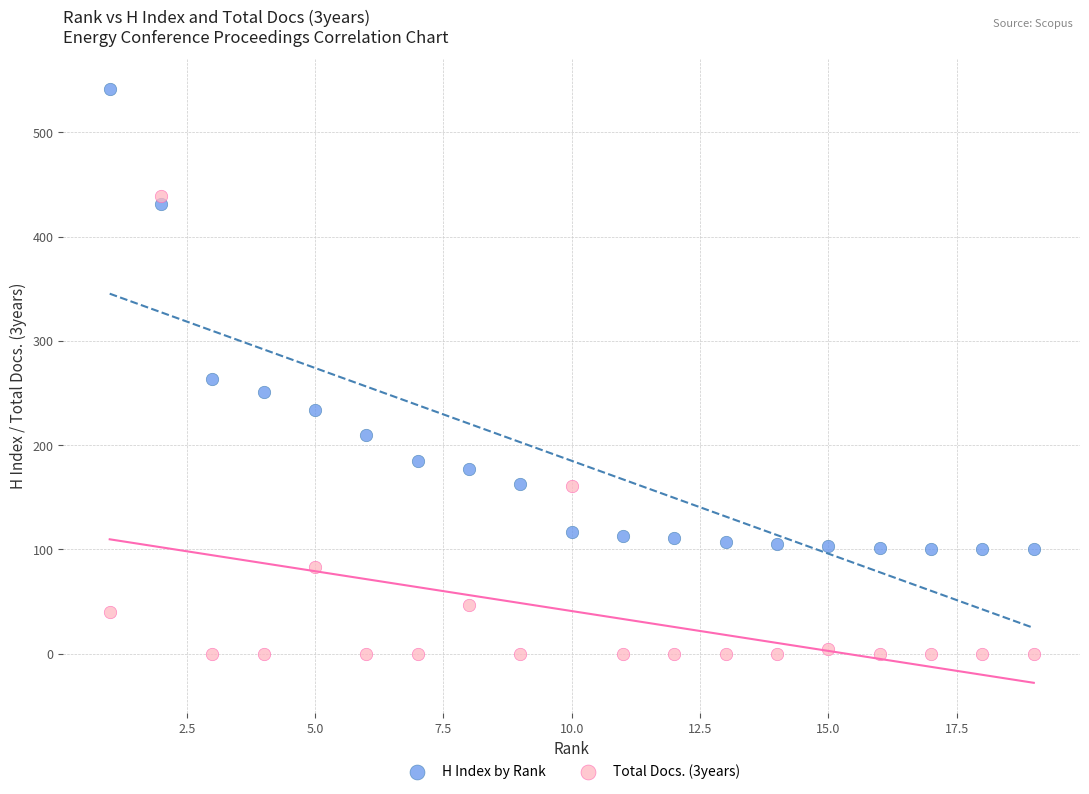

What are all the series names shown in the legend?

H Index by Rank, Total Docs. (3years)